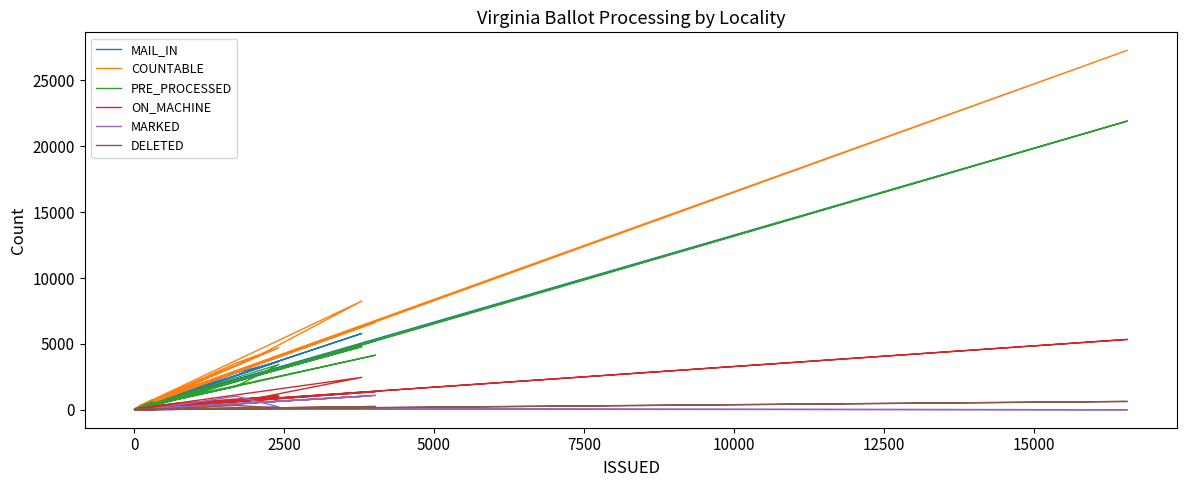

True or false: ON_MACHINE has more than 0 interior local peaks.

True